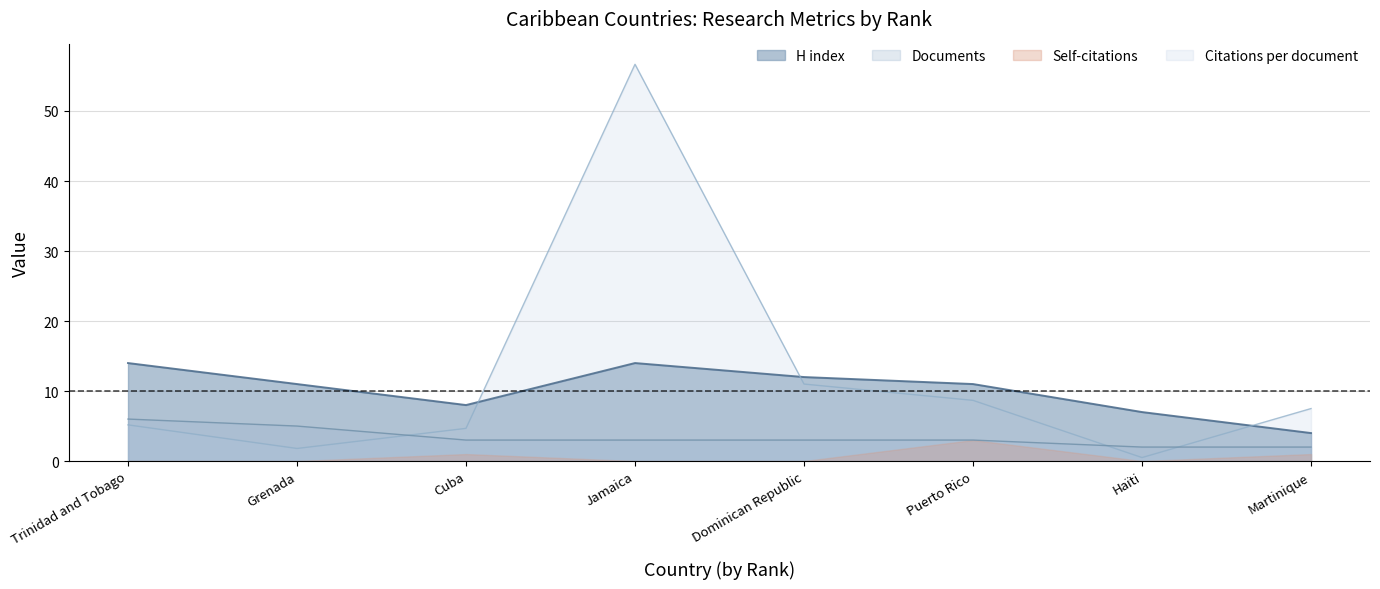

What are all the series names shown in the legend?

H index, Documents, Self-citations, Citations per document